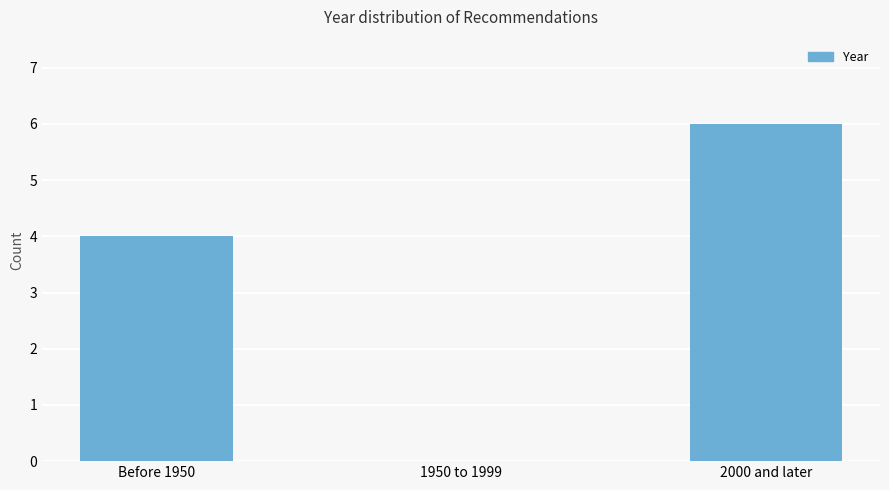

Read the value at Before 1950.

4